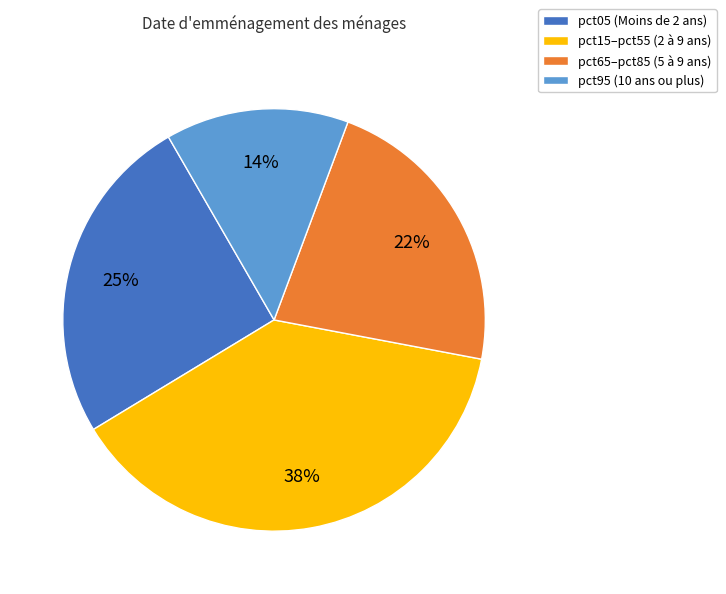

To the nearest percent, what percentage of the pie is pct05 (Moins de 2 ans)?

25%